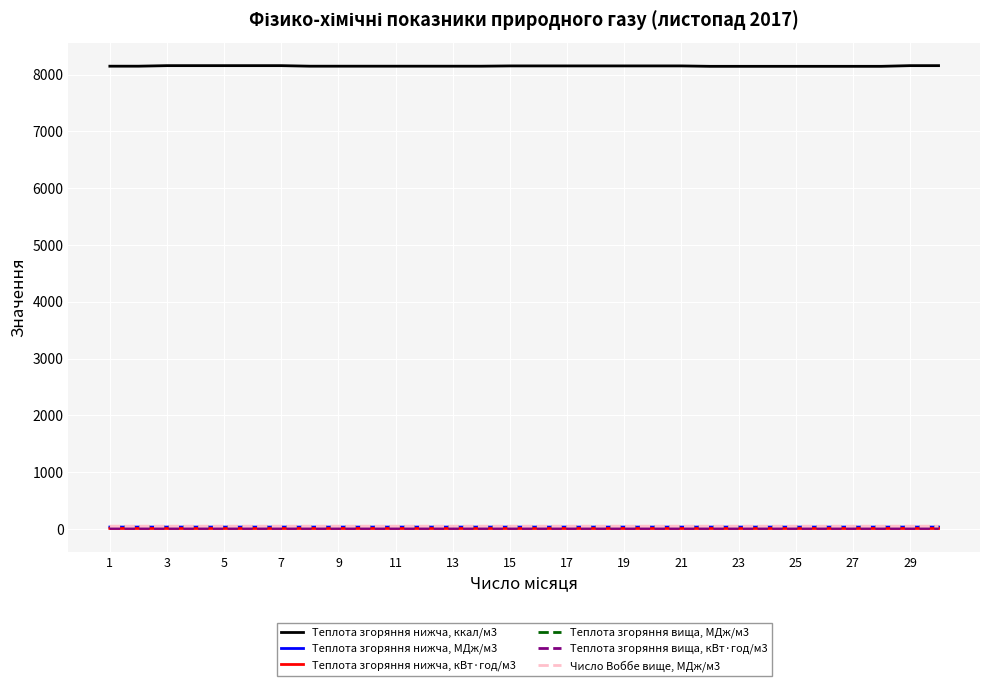

List the series in order of their peak value, highest first.

Теплота згоряння нижча, ккал/м3, Число Воббе вище, МДж/м3, Теплота згоряння вища, МДж/м3, Теплота згоряння нижча, МДж/м3, Теплота згоряння вища, кВт·год/м3, Теплота згоряння нижча, кВт·год/м3